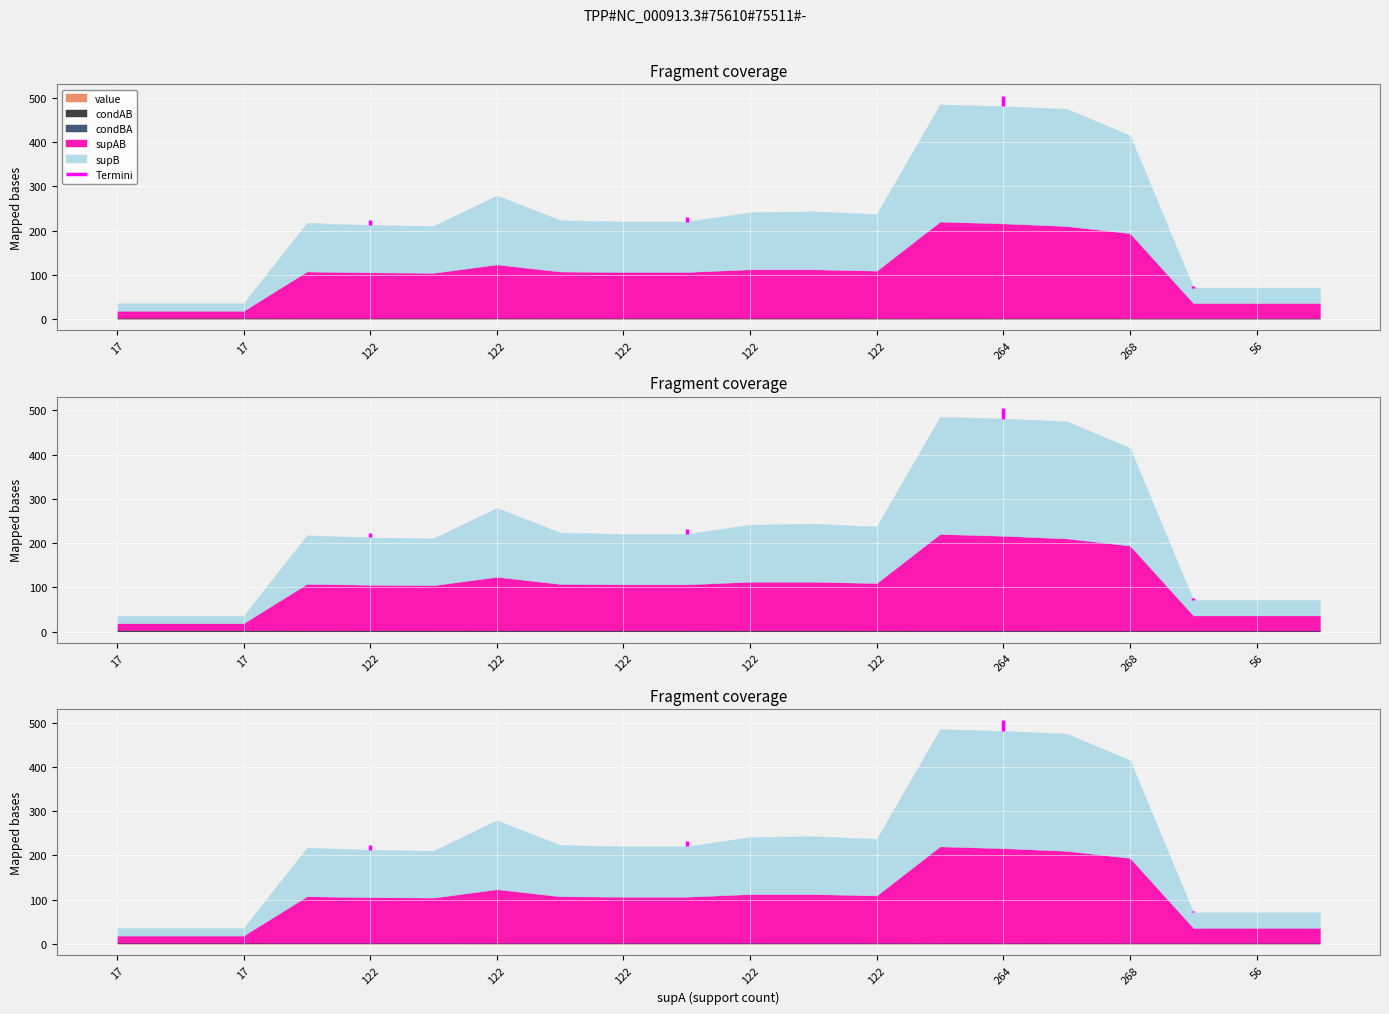

Rank the series at 122 from highest to lowest value.

supB, supAB, condBA, value, condAB